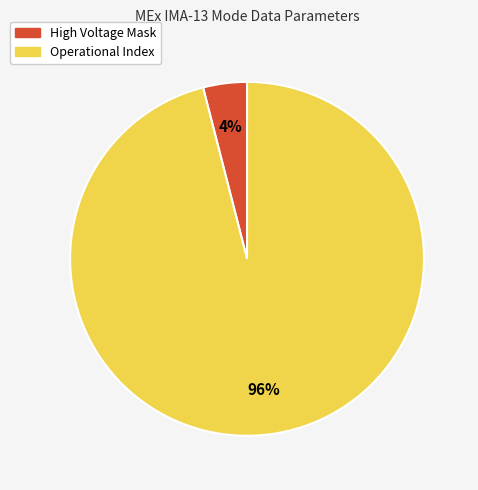

How many slices are in this pie chart?

2